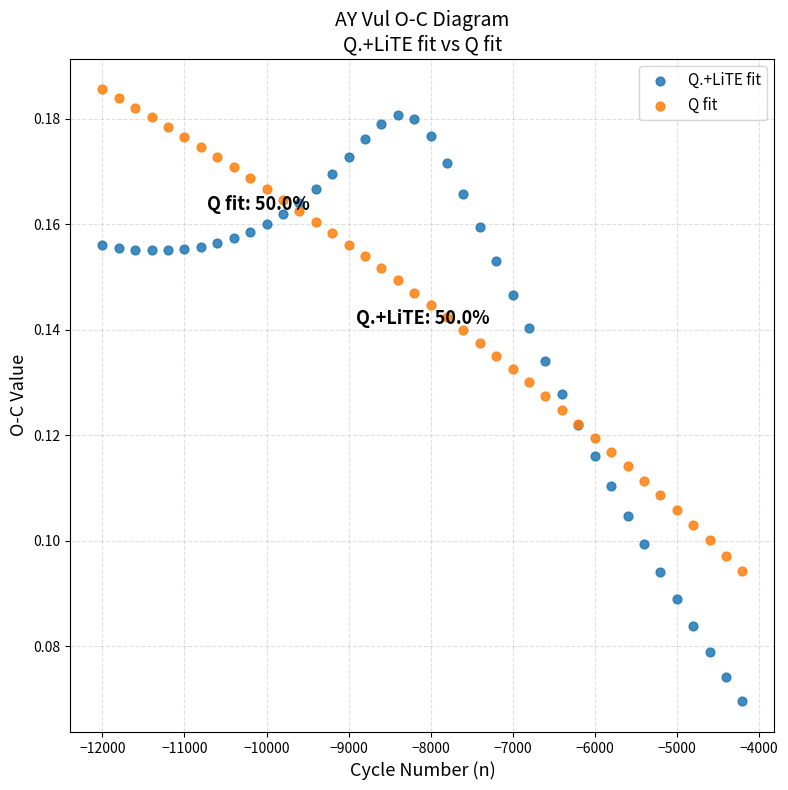

Which series reaches the minimum Y coordinate?

Q.+LiTE fit